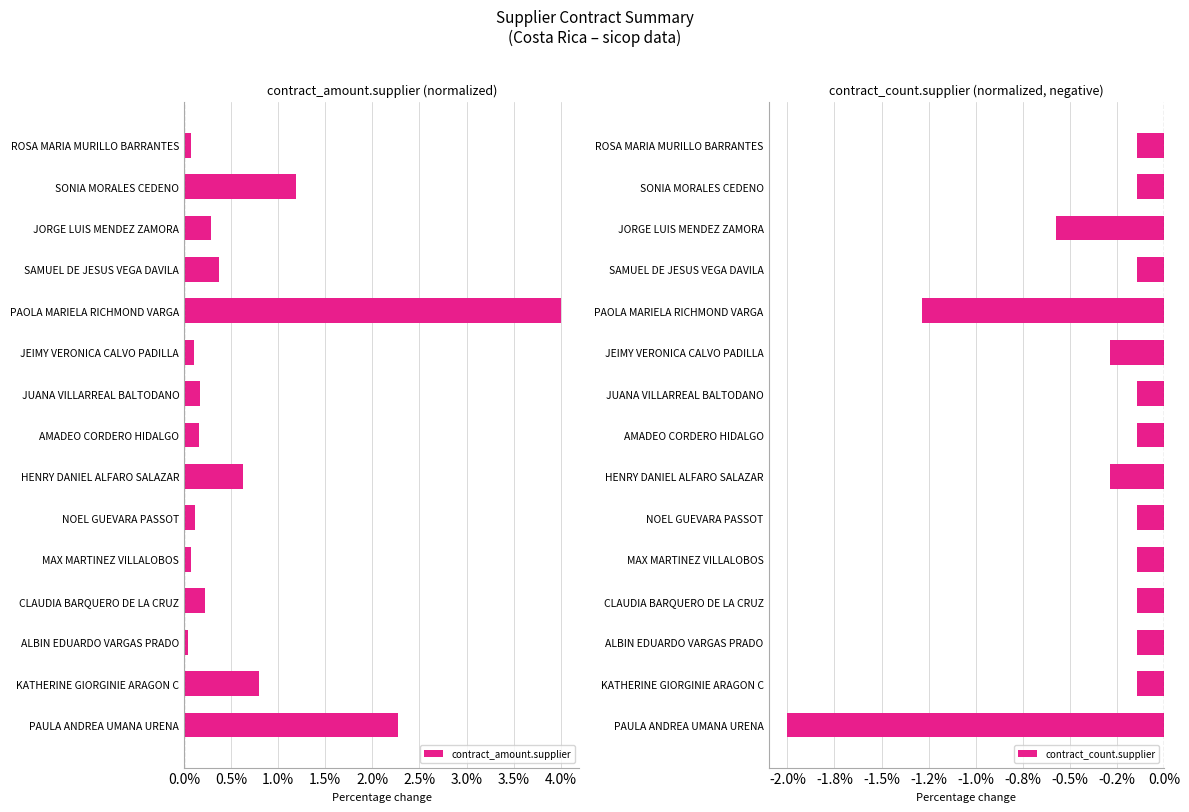

Reading left to right, list all the values displayed in this chart.

contract_amount.supplier: 0.1	1.2	0.3	0.4	4.0	0.1	0.2	0.2	0.6	0.1	0.1	0.2	0.0	0.8	2.3
contract_count.supplier: -0.1	-0.1	-0.6	-0.1	-1.3	-0.3	-0.1	-0.1	-0.3	-0.1	-0.1	-0.1	-0.1	-0.1	-2.0